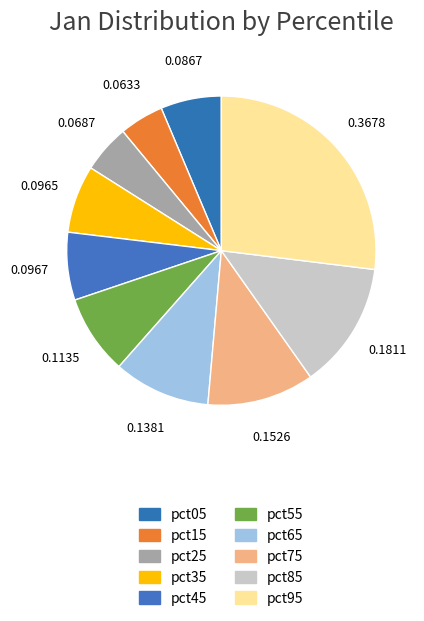

What is the smallest slice in the pie chart?

pct15